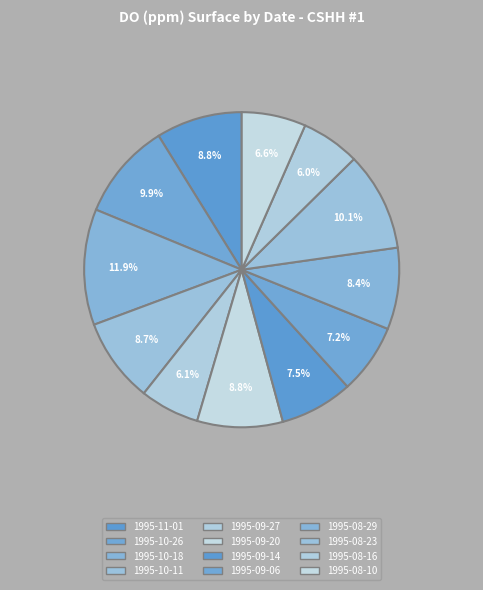

To the nearest percent, what is the difference between the largest and smallest slice percentages?

6%